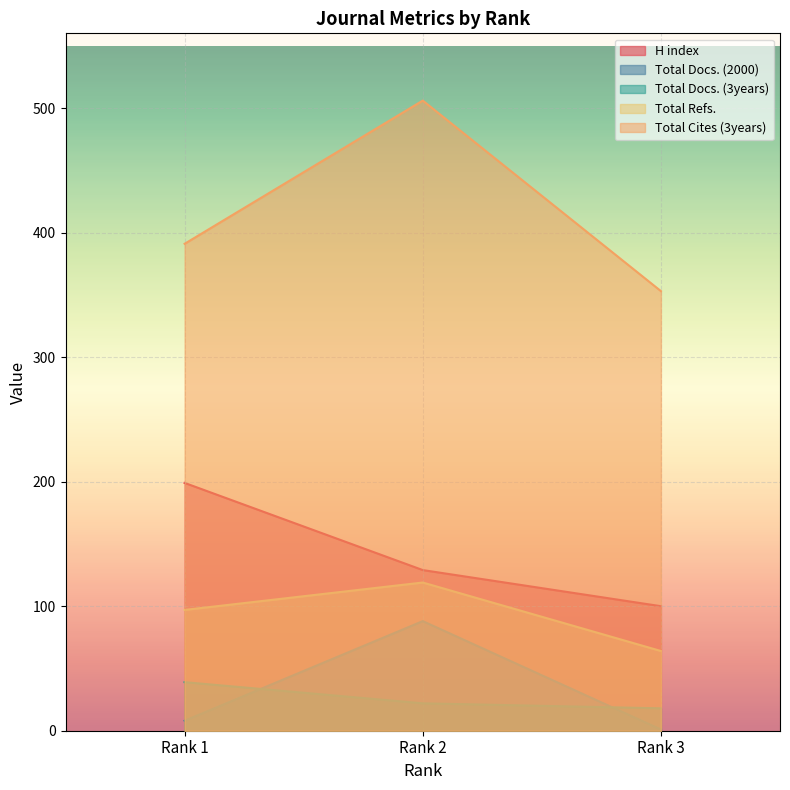

What is the difference between the highest and lowest values at Rank 2?

484